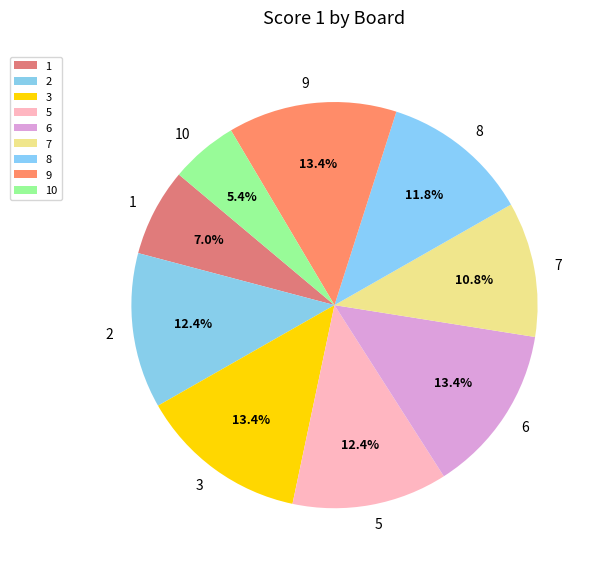

What percentage is the 3 slice, to the nearest percent?

13%